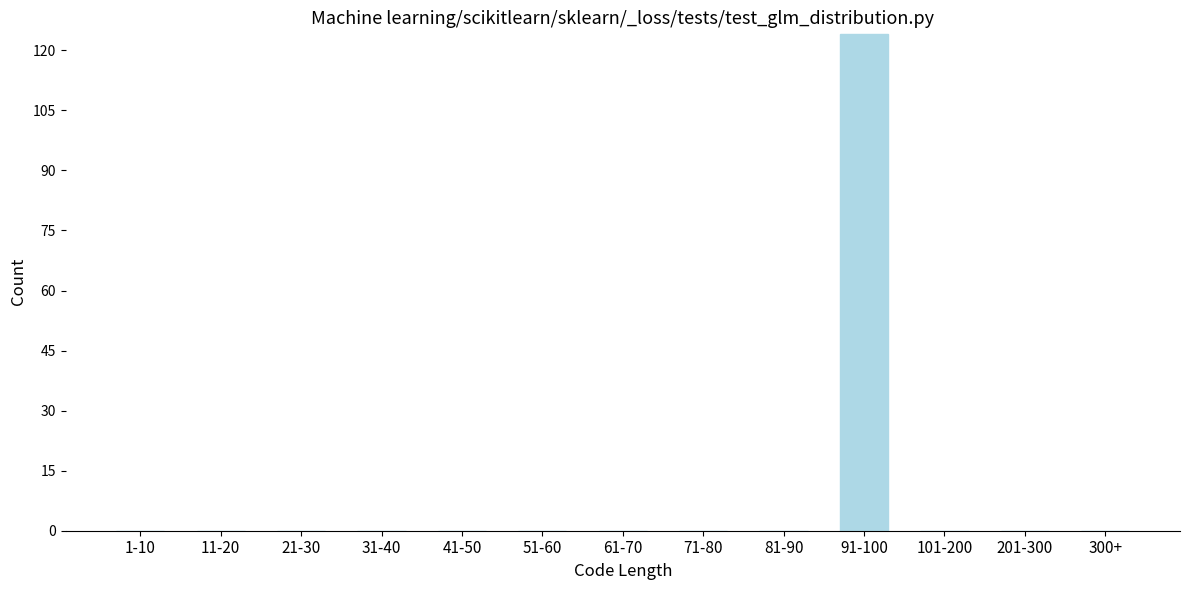

Reading left to right, list all the values displayed in this chart.

1-10=0	11-20=0	21-30=0	31-40=0	41-50=0	51-60=0	61-70=0	71-80=0	81-90=0	91-100=124	101-200=0	201-300=0	300+=0